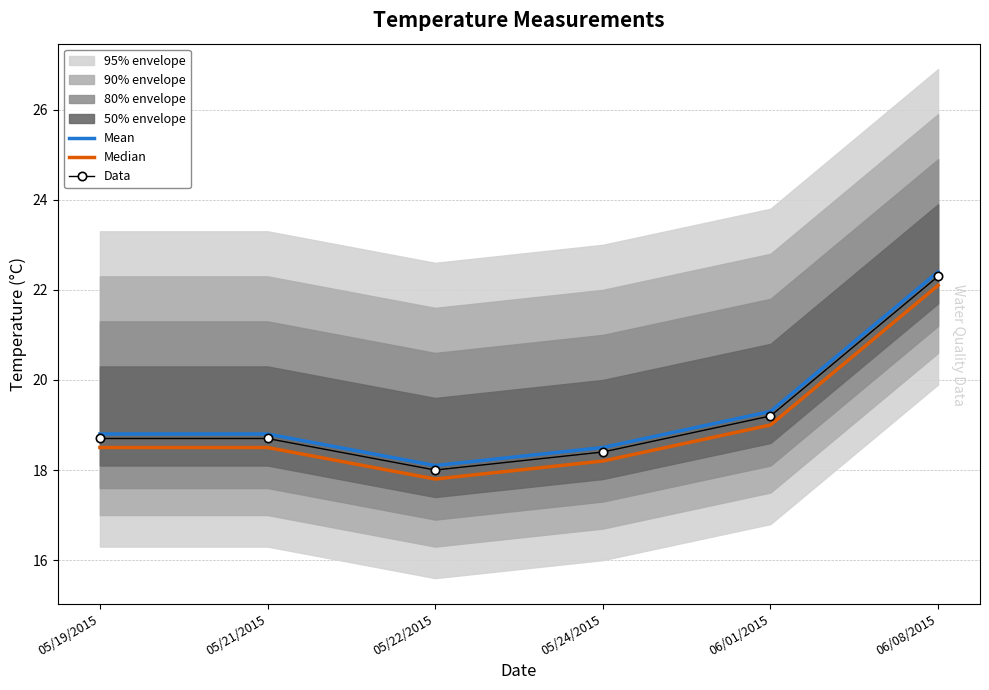

The Mean series shows 27.3 at 05/21/2015. True or false?

False